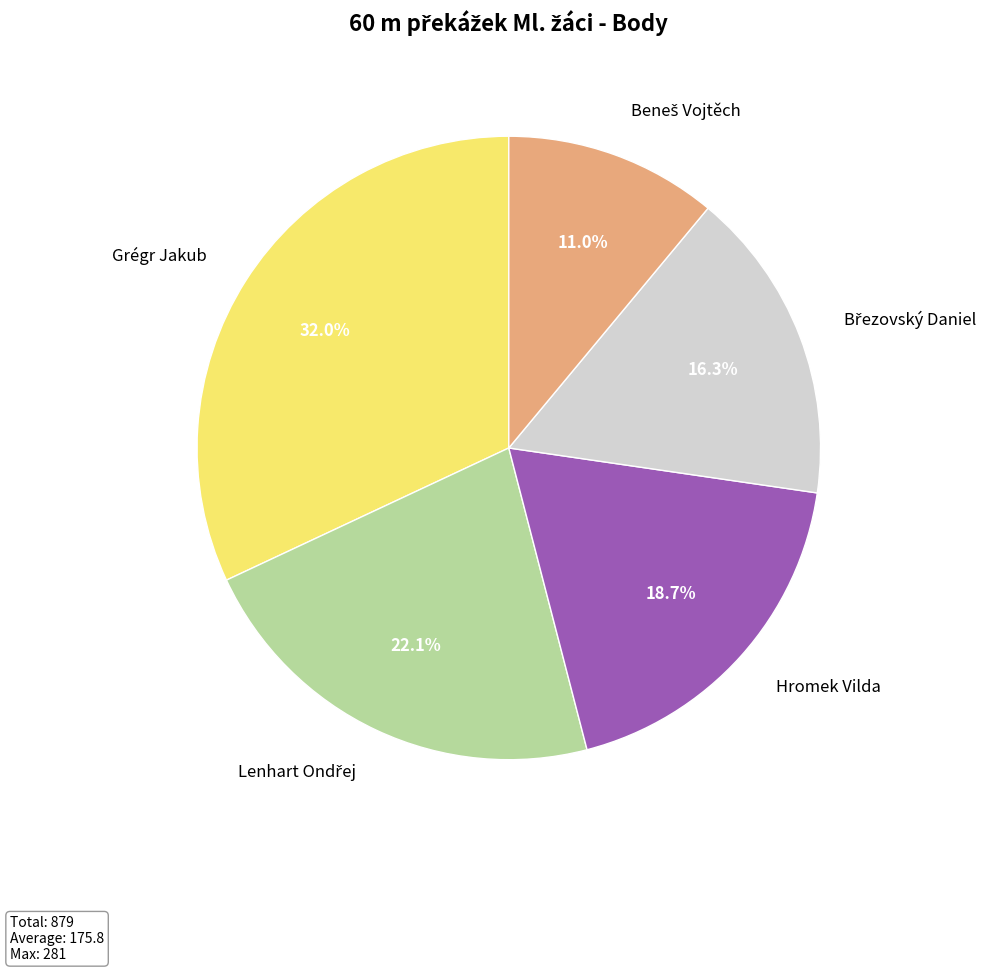

What portion of the pie excludes Hromek Vilda?

81.3%